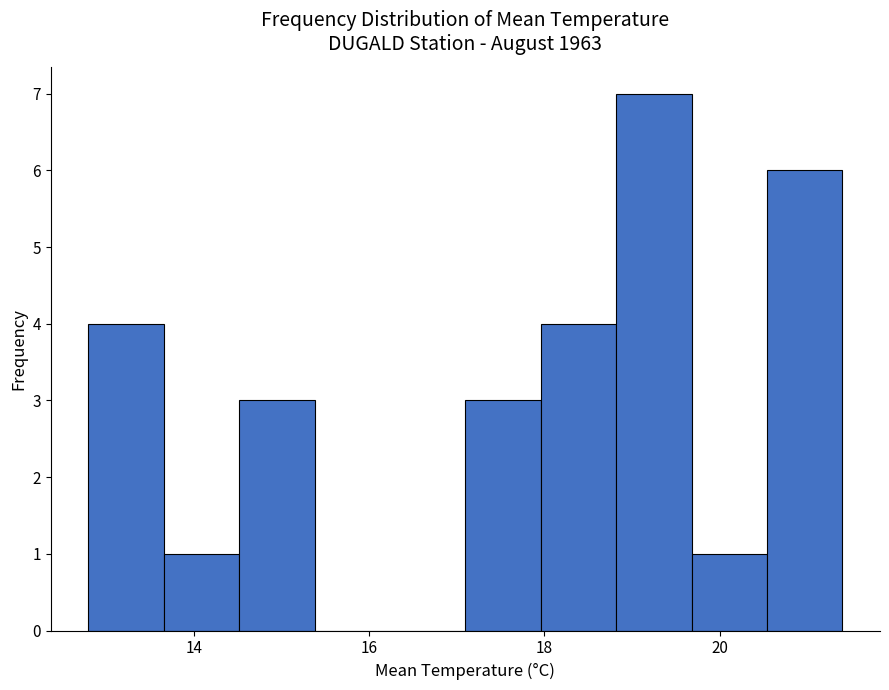

Reading left to right, list every bar in this chart as the range it spans on the x-axis followed by its height. Neither the bar edges nor the heights are printed on the chart, so give them approximately, as read against the axes.

12.80 to 13.66: 4
13.66 to 14.52: 1
14.52 to 15.38: 3
15.38 to 16.24: 0
16.24 to 17.10: 0
17.10 to 17.96: 3
17.96 to 18.82: 4
18.82 to 19.68: 7
19.68 to 20.54: 1
20.54 to 21.40: 6